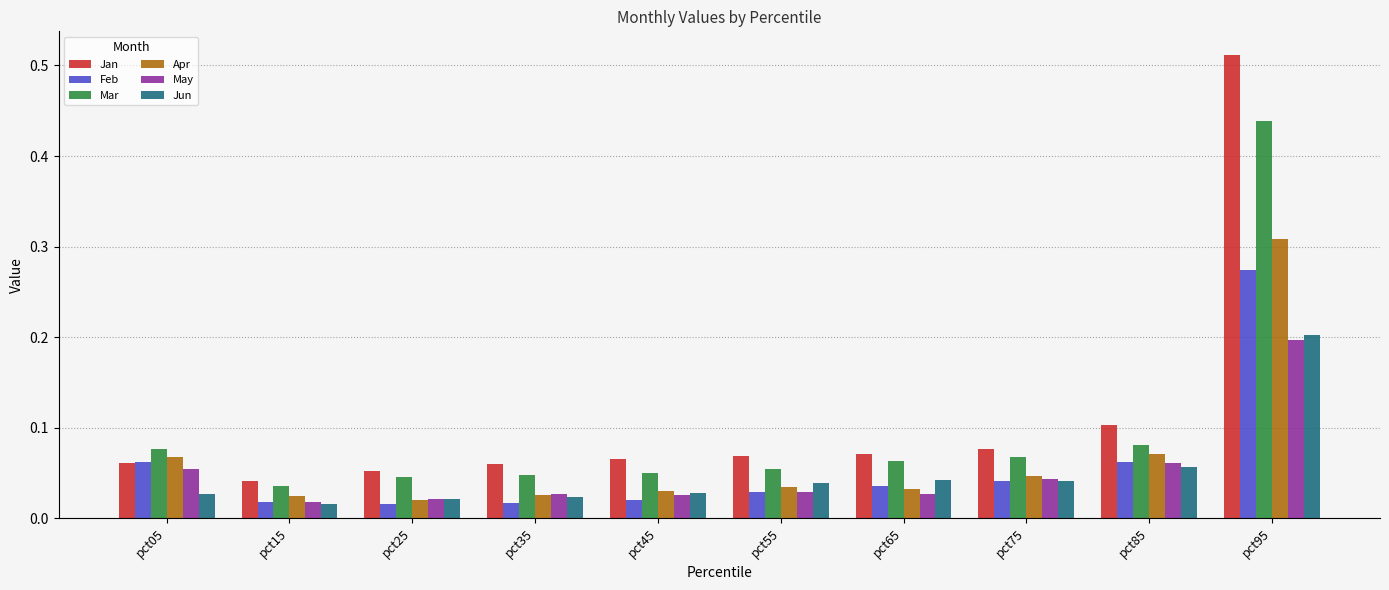

Which series has the largest range (max minus min)?

Jan